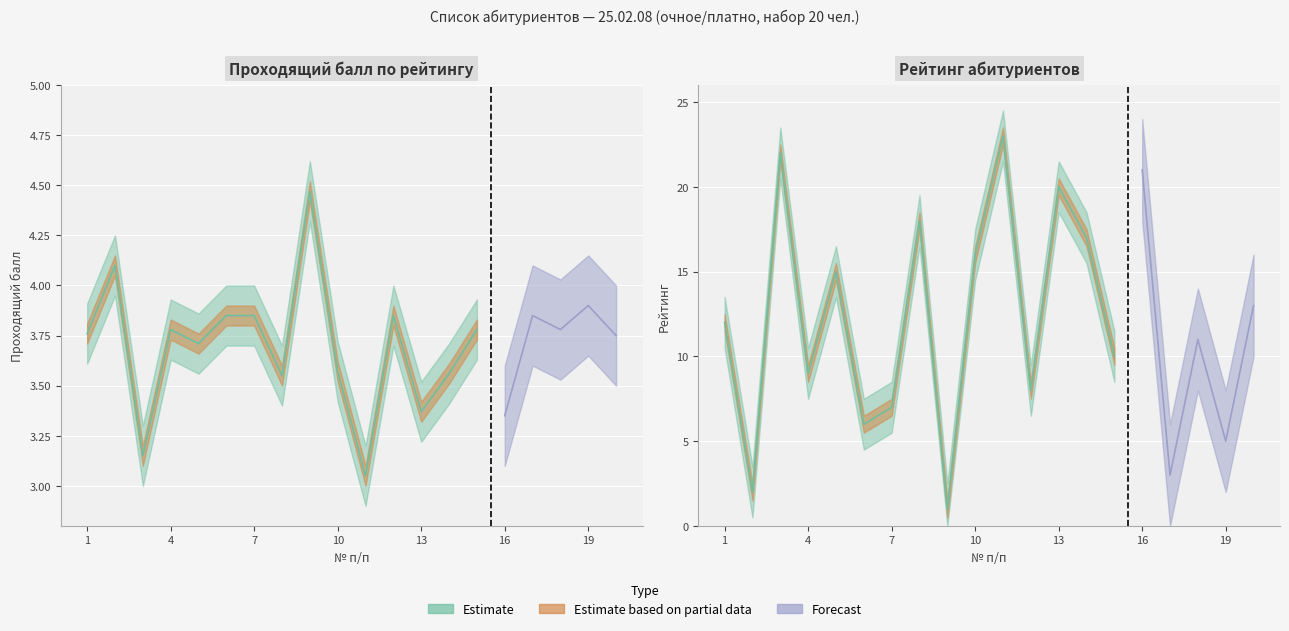

What is the minimum value for Проходящий балл?

3.0